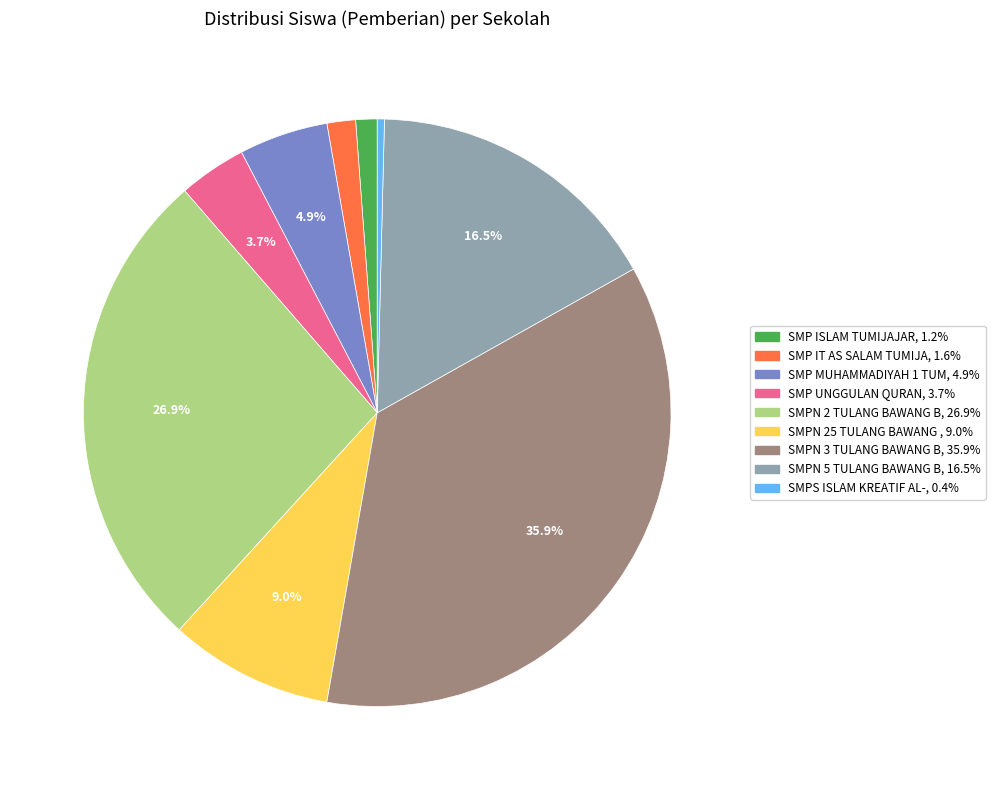

Is there any slice that represents more than half of the pie?

No